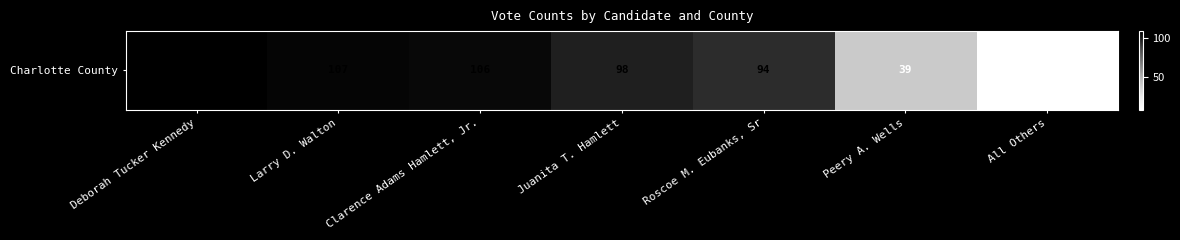

Rank the categories by value from lowest to highest.

All Others, Peery A. Wells, Roscoe M. Eubanks, Sr, Juanita T. Hamlett, Clarence Adams Hamlett, Jr., Larry D. Walton, Deborah Tucker Kennedy